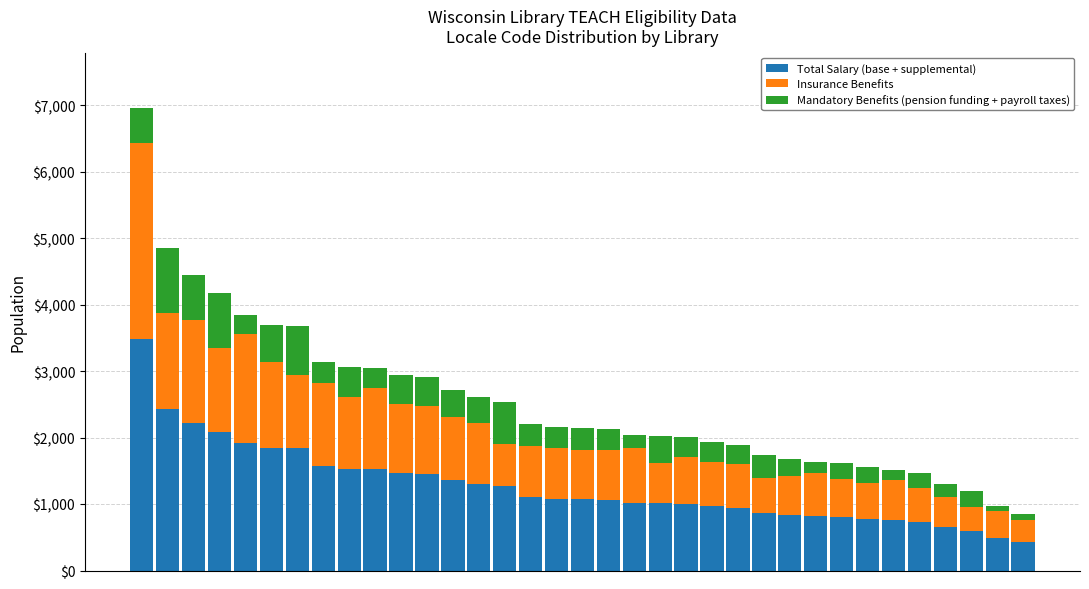

What is the difference between the maximum and second lowest values in the Total Salary (base + supplemental) series?

2992.0